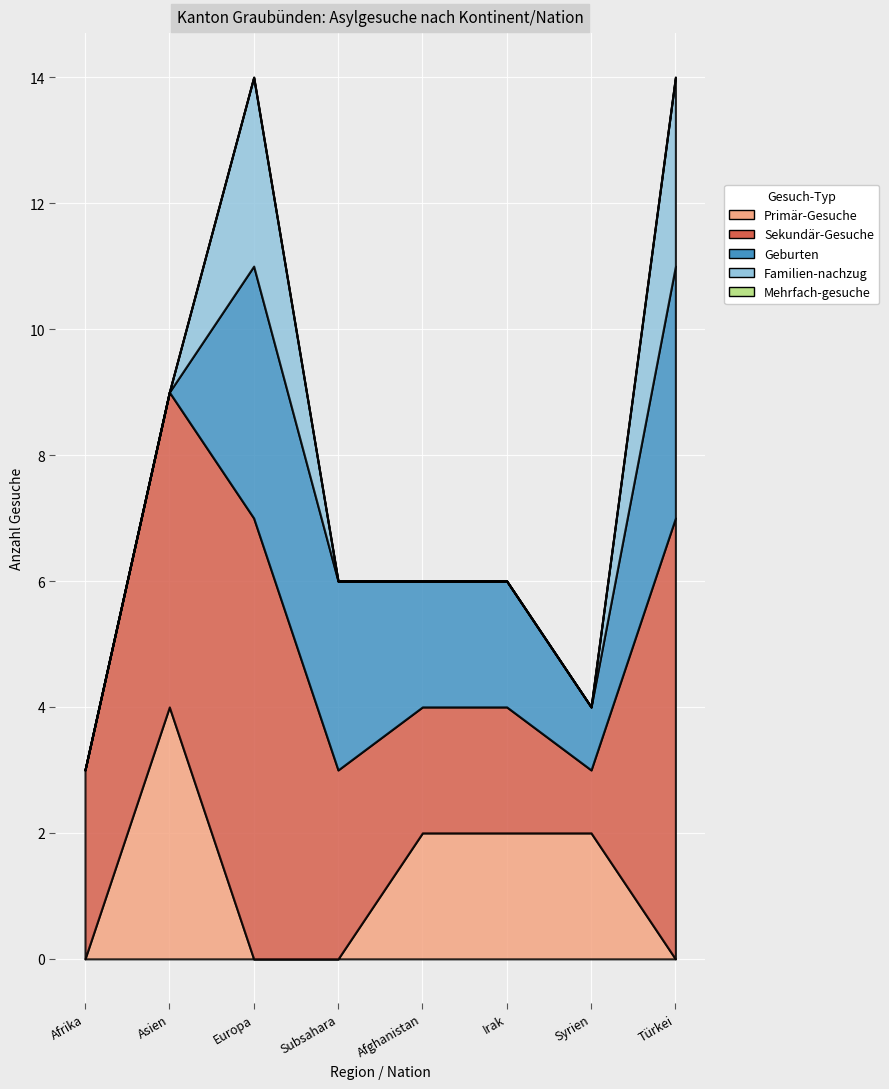

What position from the right is Türkei?

1